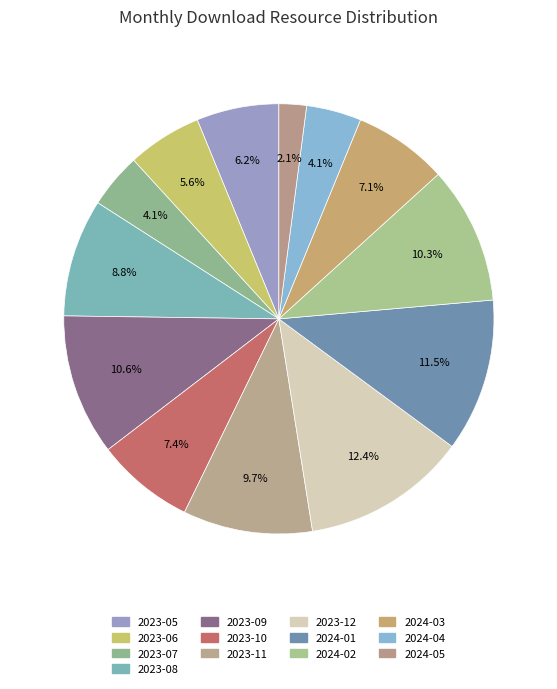

How many slices are in this pie chart?

13